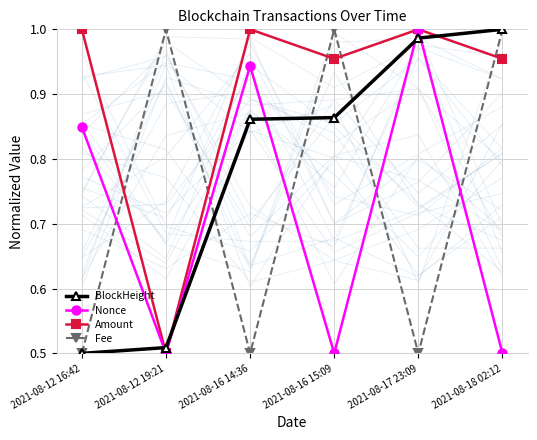

Which series has the largest total across all categories?

Amount